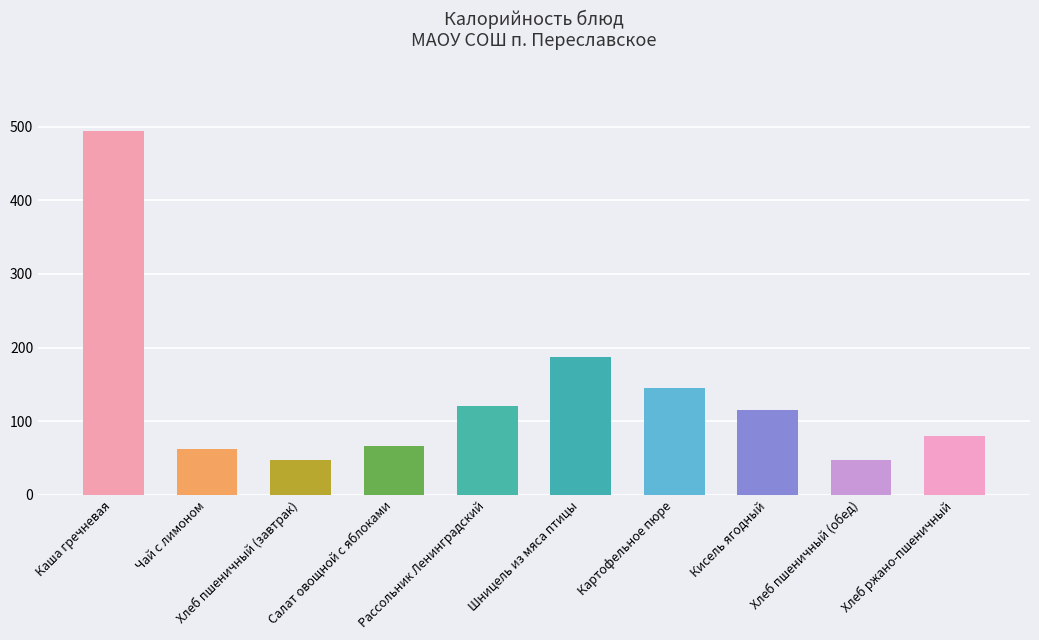

What is the change in value from Картофельное пюре to Хлеб пшеничный (обед)?

-98